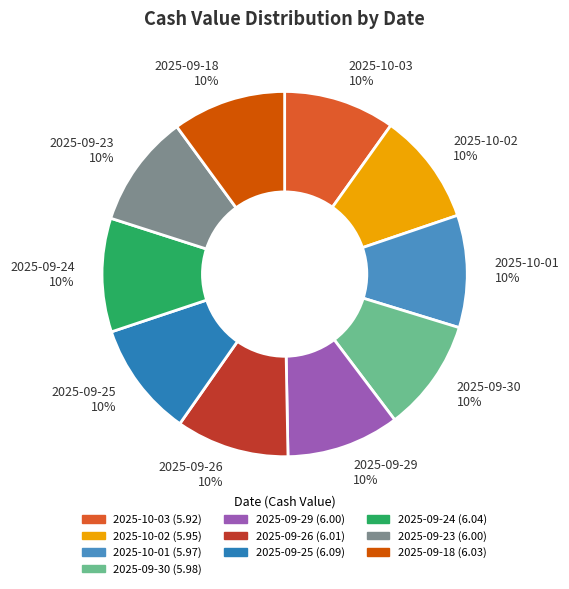

Does 2025-10-01 represent more than half of the total?

No